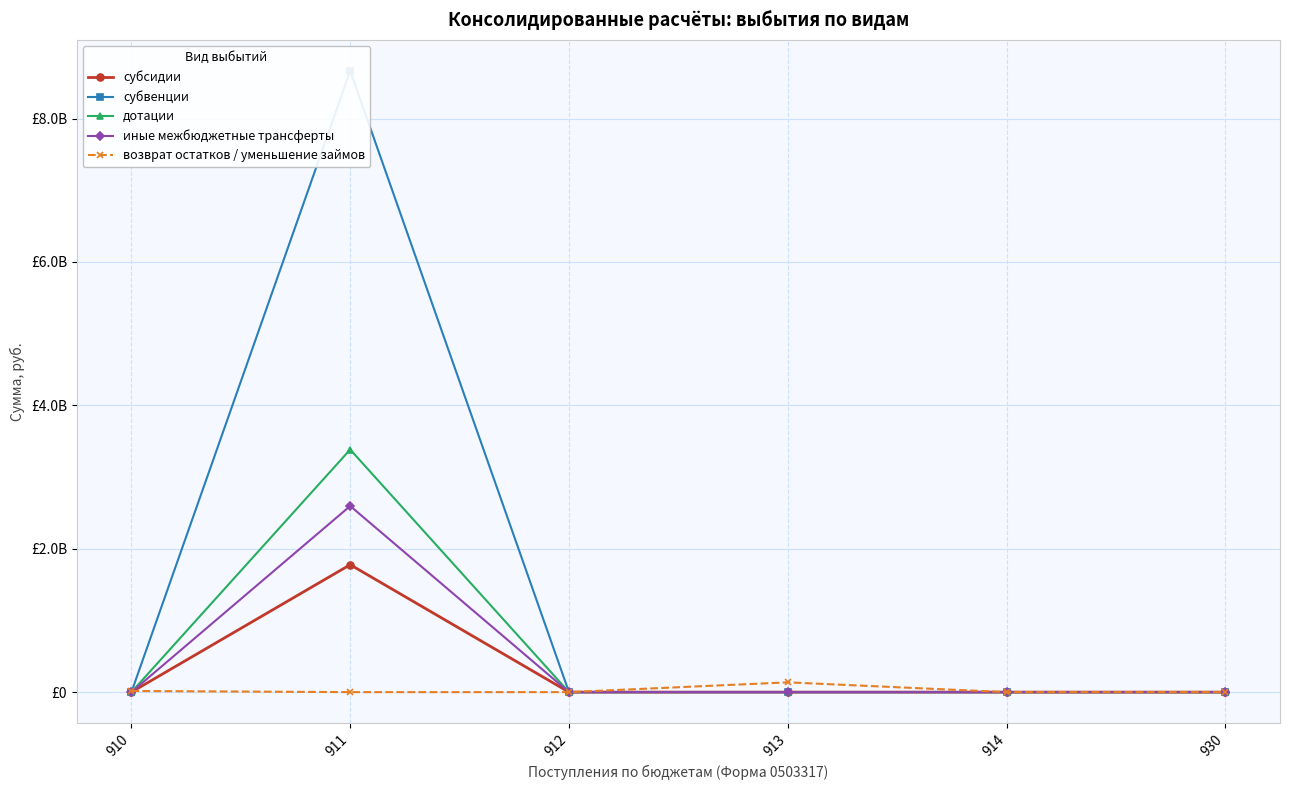

Reading left to right, transcribe all the data shown in this chart.

субсидии: 0.0	1777463251.2	0.0	0.0	0.0	0.0
субвенции: 0.0	8664857808.9	0.0	0.0	0.0	0.0
дотации: 0.0	3383769400.0	0.0	0.0	0.0	0.0
иные межбюджетные трансферты: 0.0	2596226550.0	0.0	0.0	0.0	0.0
возврат остатков / уменьшение займов: 15995737.3	0.0	0.0	136336146.4	0.0	0.0